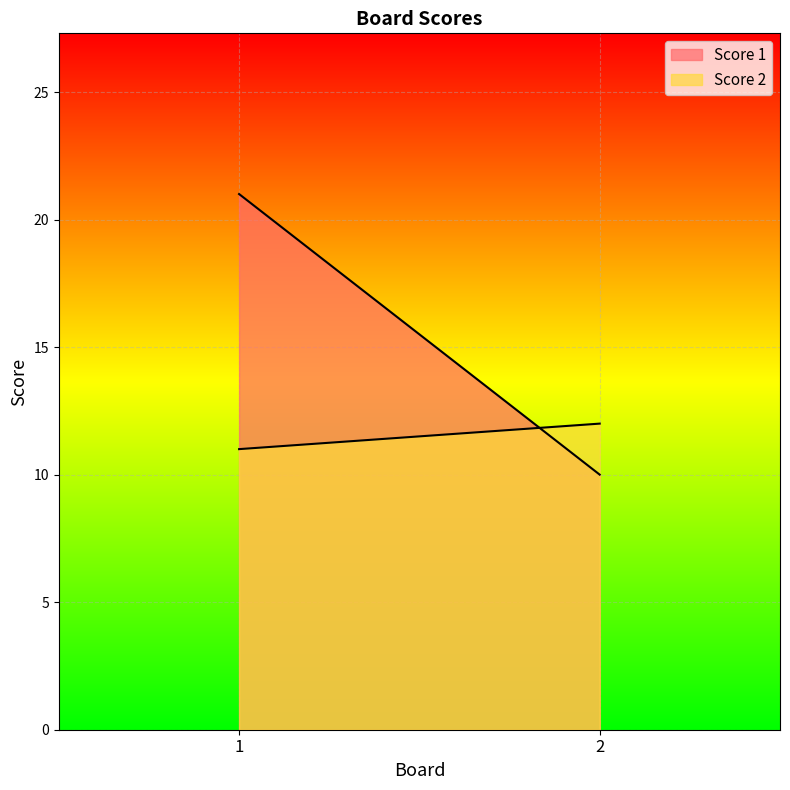

The Score 1 series shows 32 at 1. True or false?

False